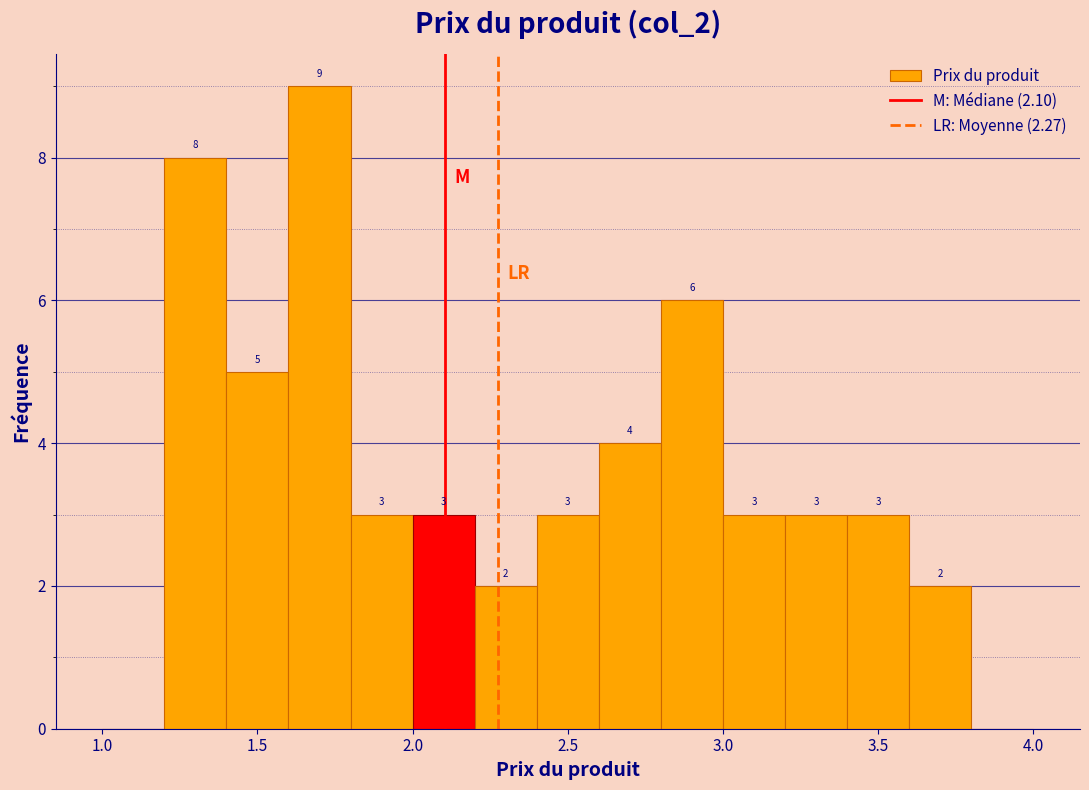

Over which range of the x-axis is the bar tallest?

1.6 to 1.8